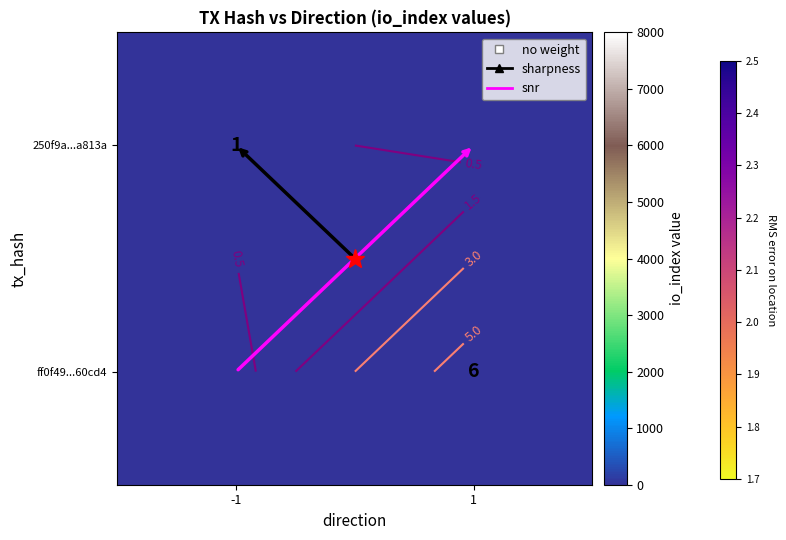

How many positive values does the ff0f49...60cd4 series have?

1